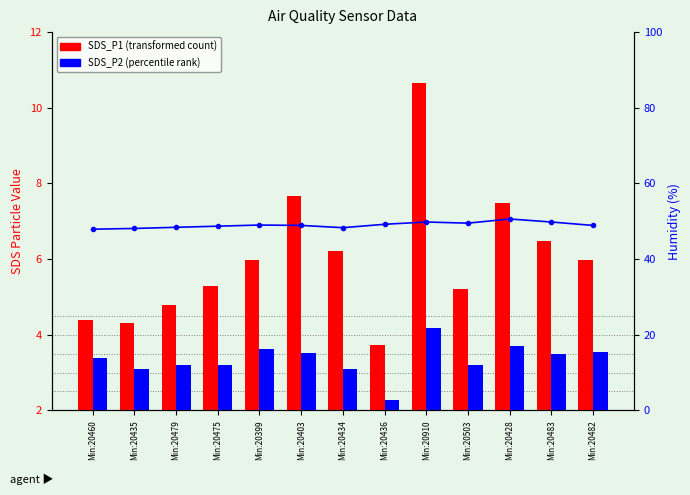

List the series in order of their peak value, highest first.

Humidity (%), SDS_P1, SDS_P2